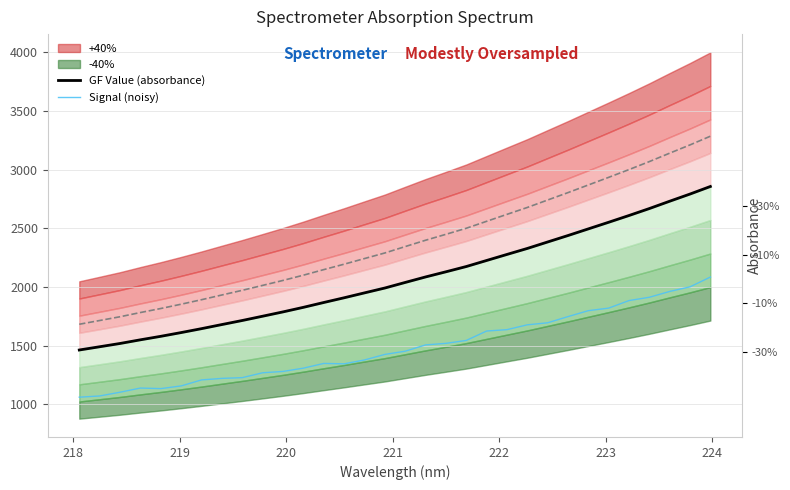

In Signal (noisy), how many points are lower than both neighbors (excluding endpoints)?

2